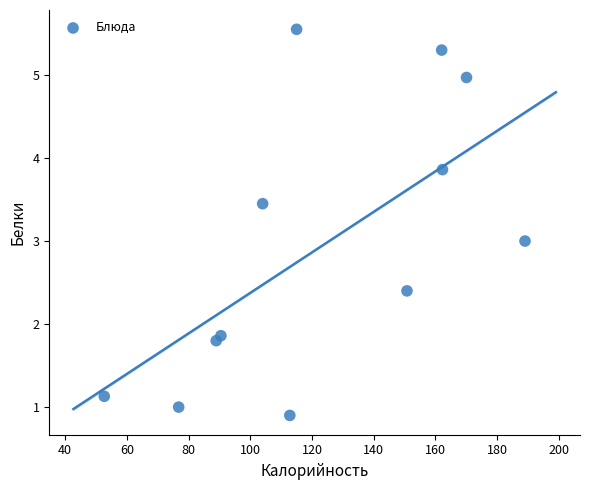

What is the range of X values (max minus min)?

136.3